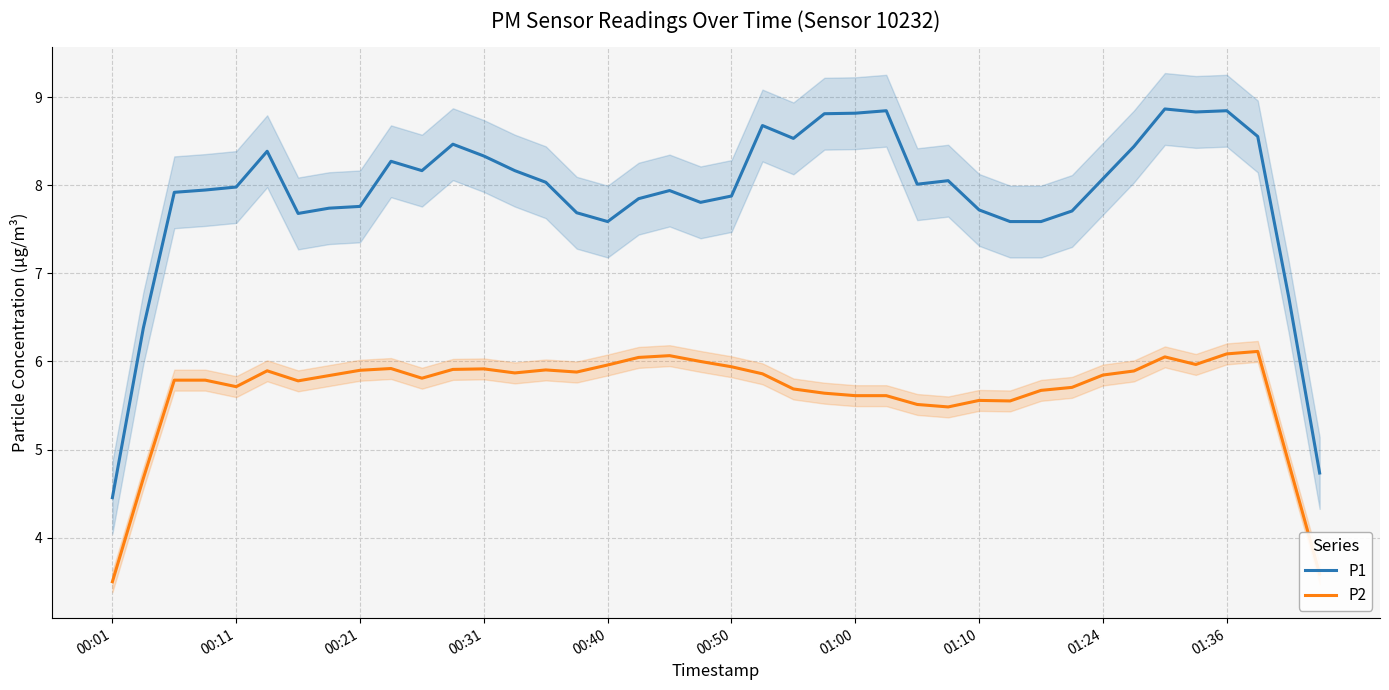

What are all the series names shown in the legend?

P1, P2